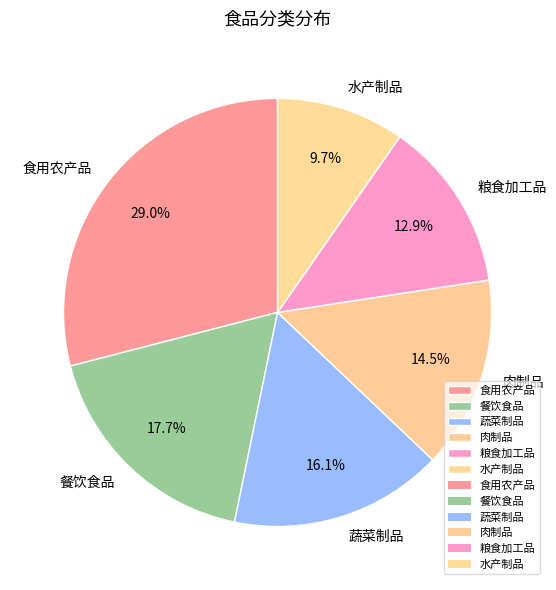

To the nearest percent, what is the difference between the largest and smallest slice percentages?

19%